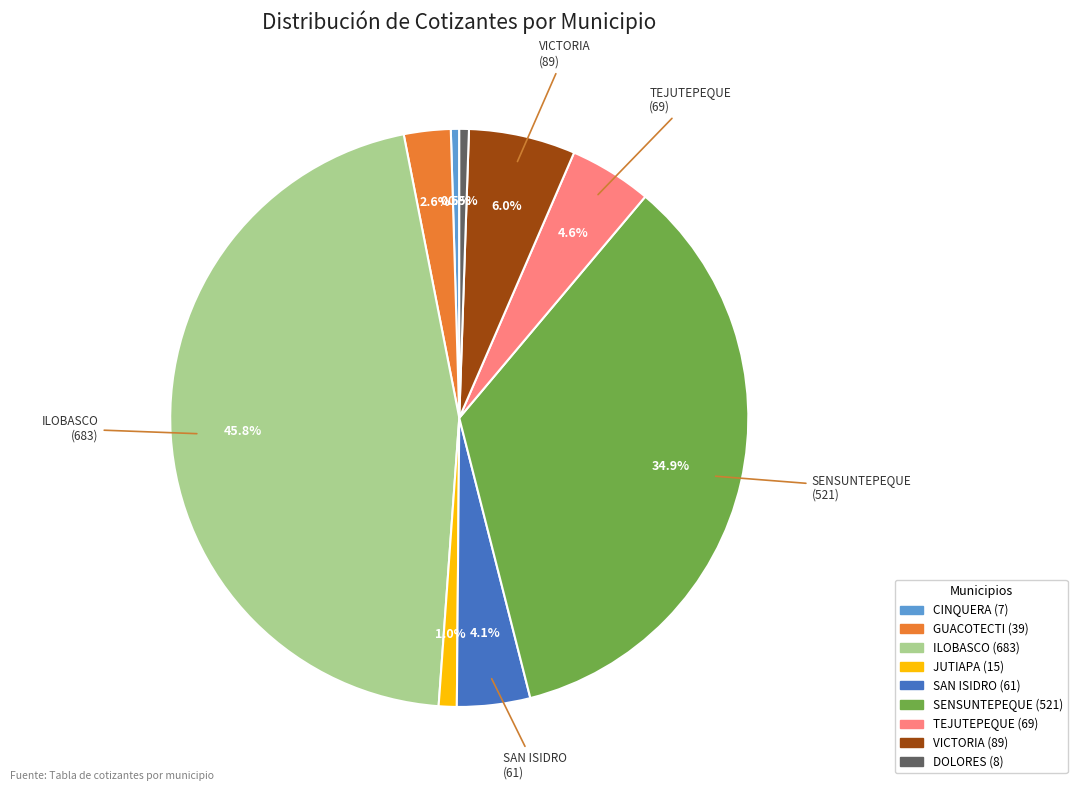

Which category has the biggest portion of the pie?

ILOBASCO